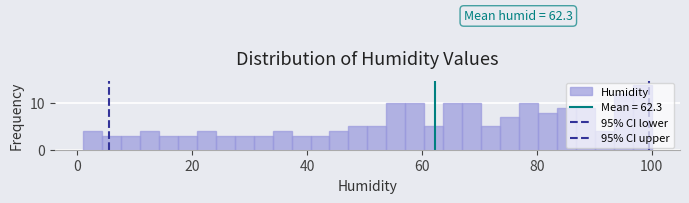

Around what value on the x-axis is the tallest bar? Give the approximate position of its centre, as read against the axis.

98